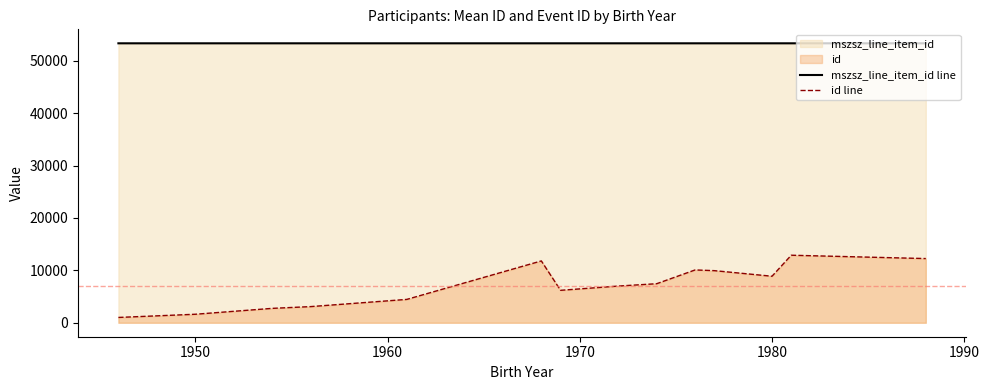

At 1980, list the series in order from smallest to largest.

id line, mszsz_line_item_id line